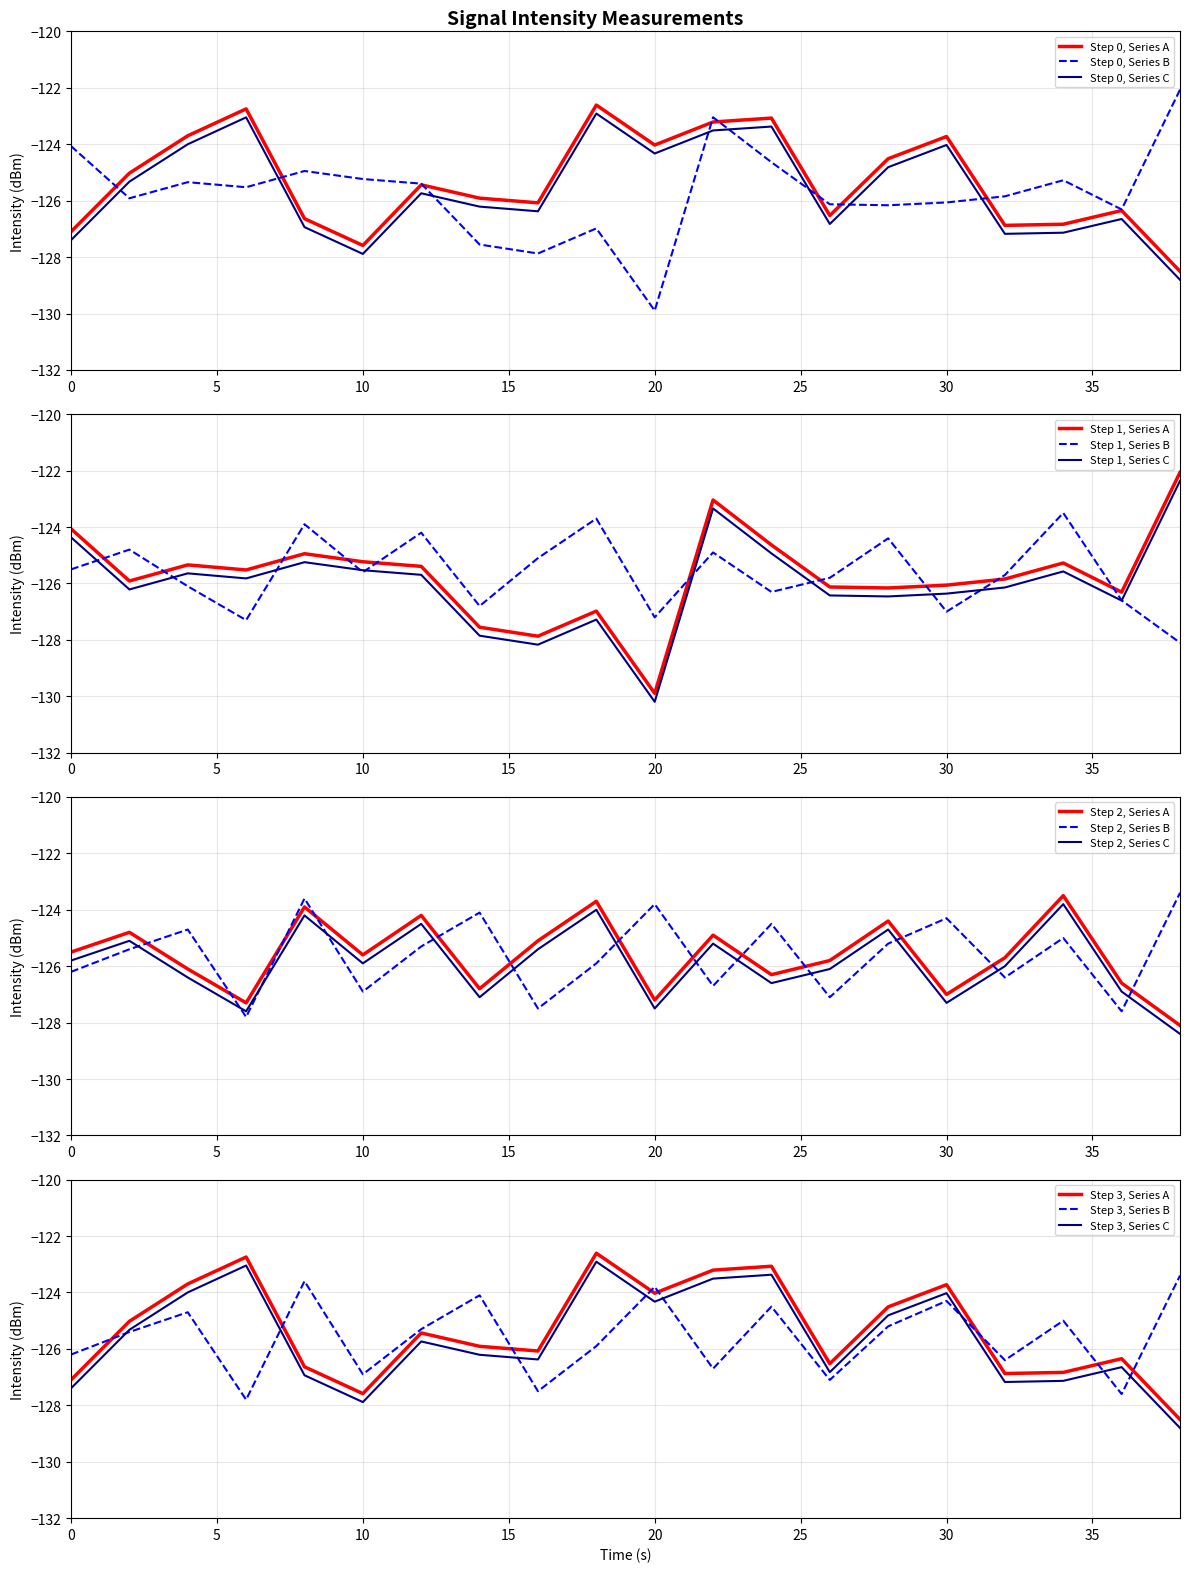

Is the value of intensity_min1 at 30 greater than the value of intensity_min2 at 34?

Yes